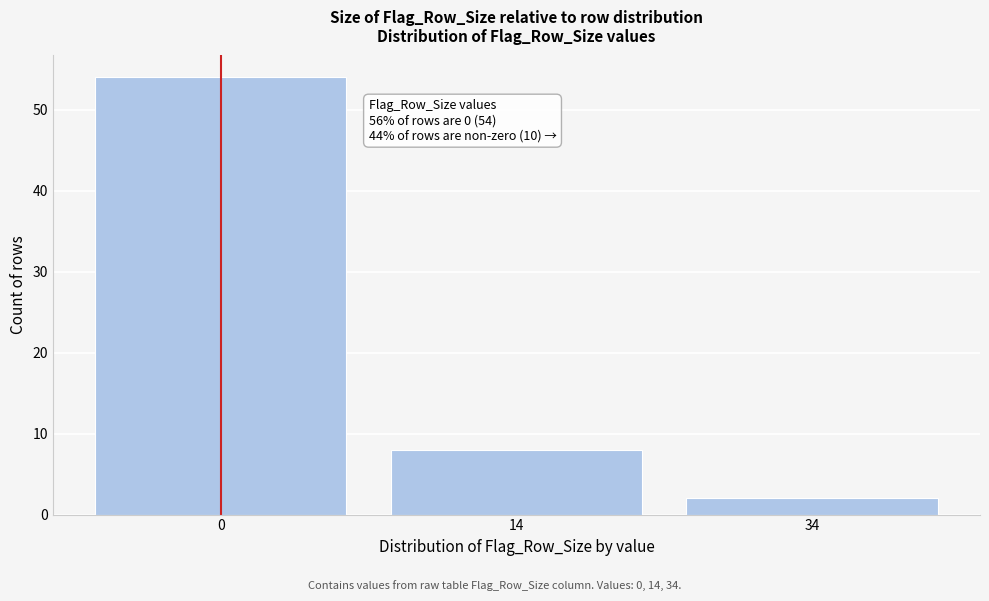

Reading left to right, what are all the values shown in this chart?

0=54	14=8	34=2